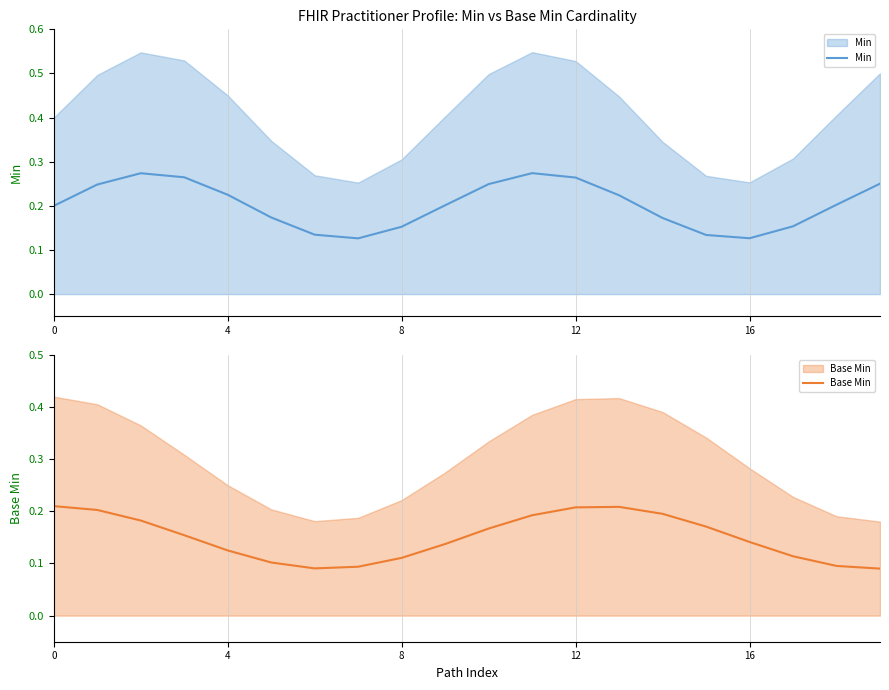

Is it true that Base Min equals 0.3 at 14?

False